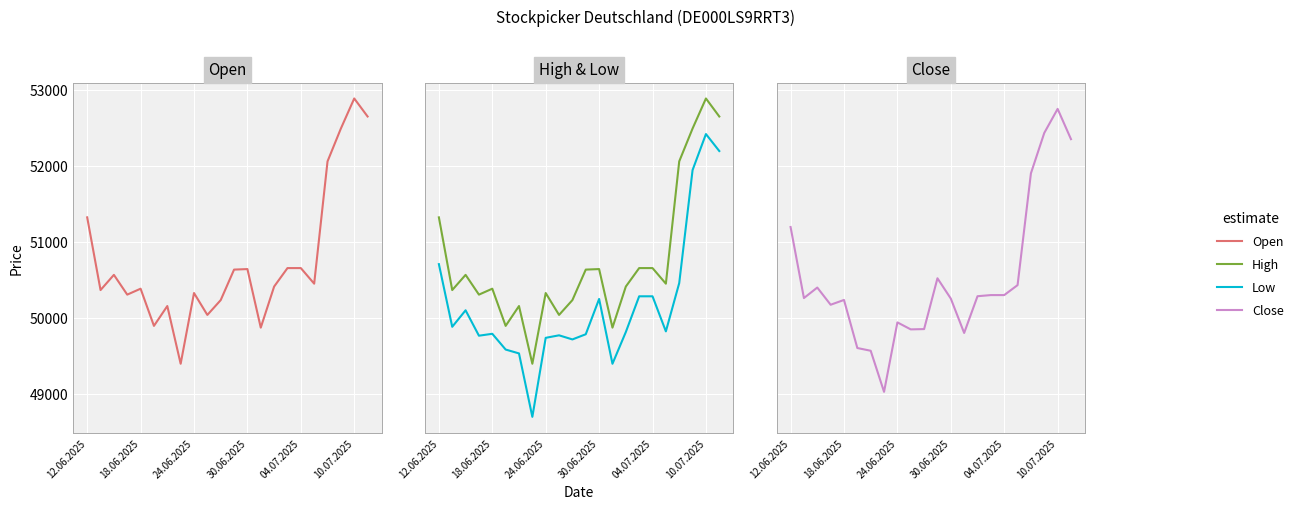

At which label does High first exceed 50449?

12.06.2025